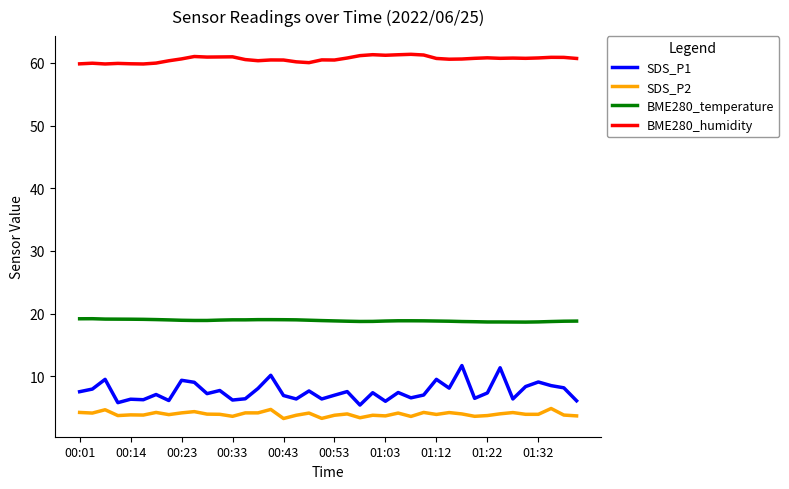

What is the difference between the maximum and minimum values in the BME280_humidity series?

1.5